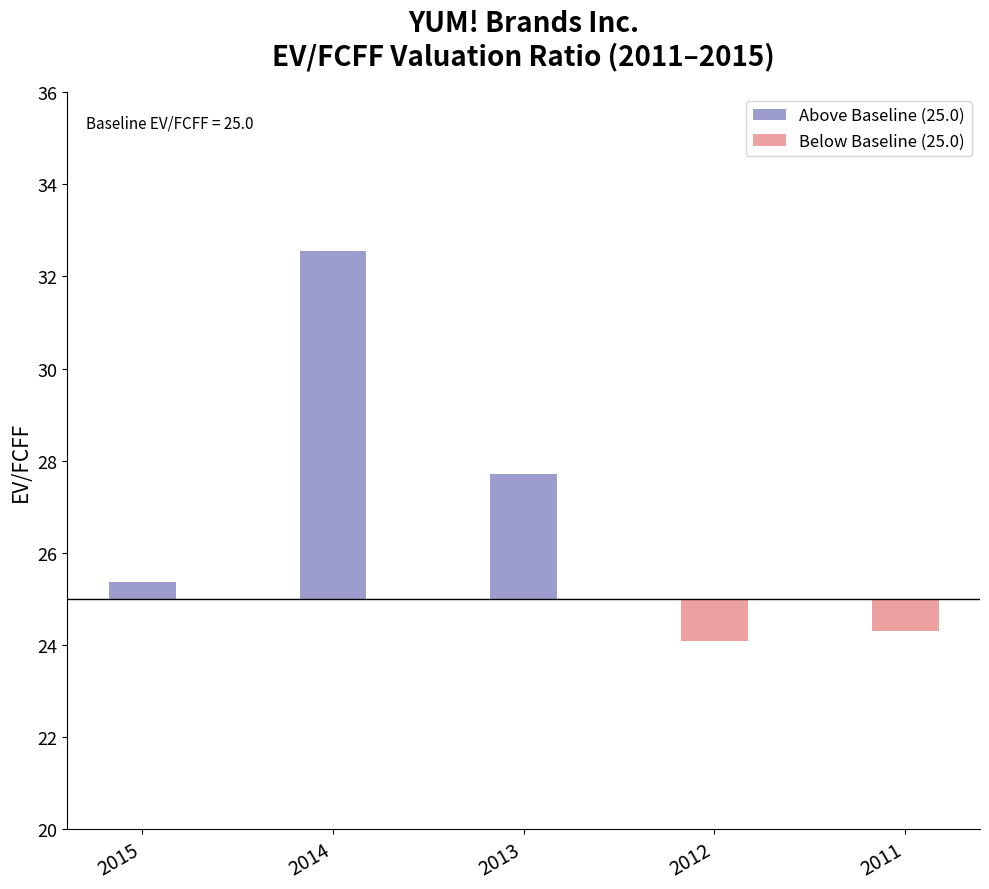

Where is Below Baseline (25.0) nearest to the value 0?

2015